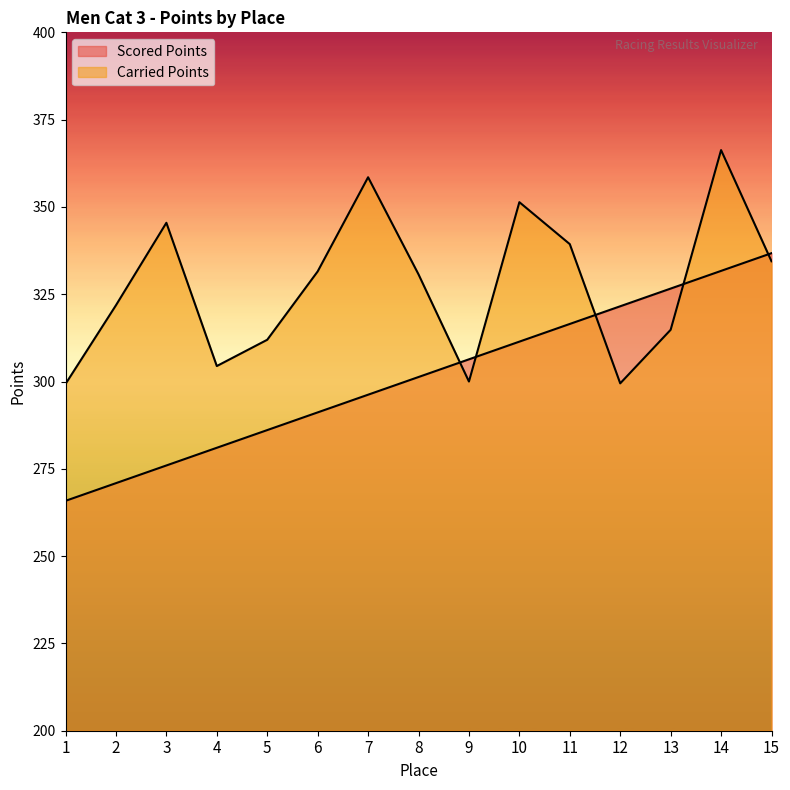

What is the average value of the Scored Points series?

301.3